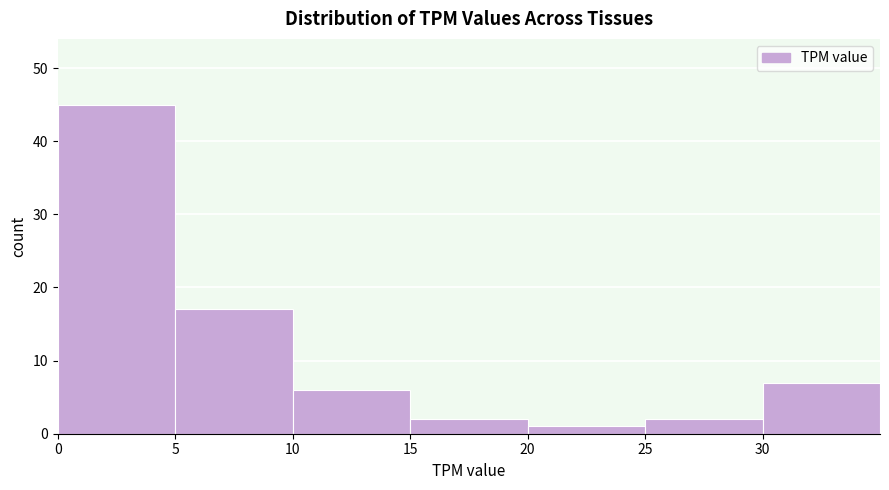

Reading left to right, transcribe this chart: for each bar, give the range it covers on the x-axis and its height. The values are not printed on the chart, so give them approximately, as read against the axis.

0 to 5: 45
5 to 10: 17
10 to 15: 6
15 to 20: 2
20 to 25: 1
25 to 30: 2
30 to 35: 7